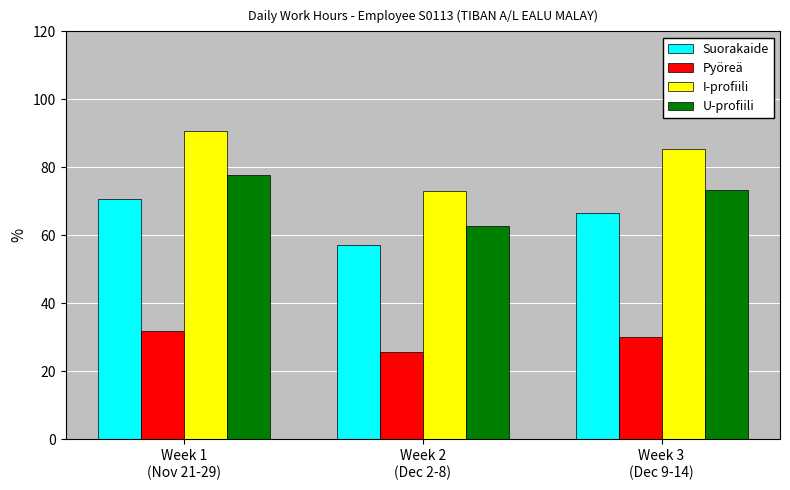

Reading left to right, extract all data points from this chart.

Suorakaide: 70.8	57.1	66.7
Pyöreä: 31.9	25.7	30.0
I-profiili: 90.6	73.1	85.4
U-profiili: 77.9	62.8	73.4